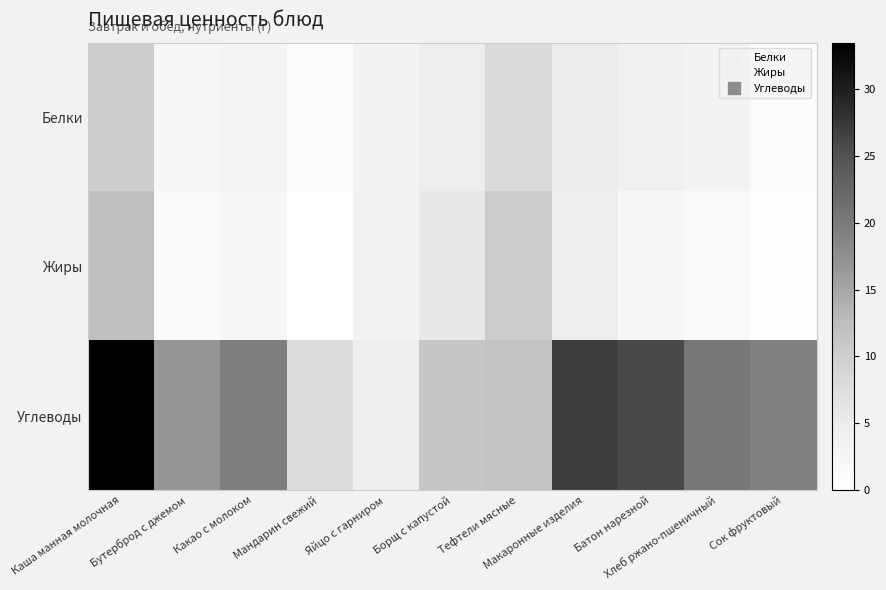

List the series in order of their peak value, highest first.

Углеводы, Жиры, Белки